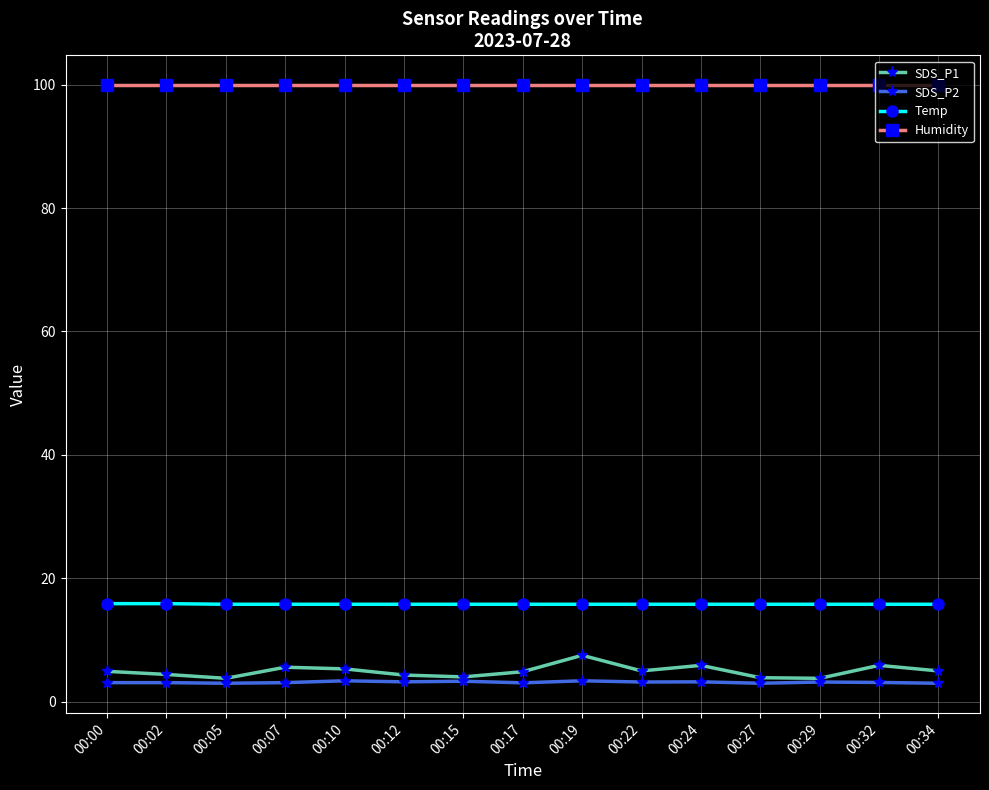

How many lines are shown in the chart?

4